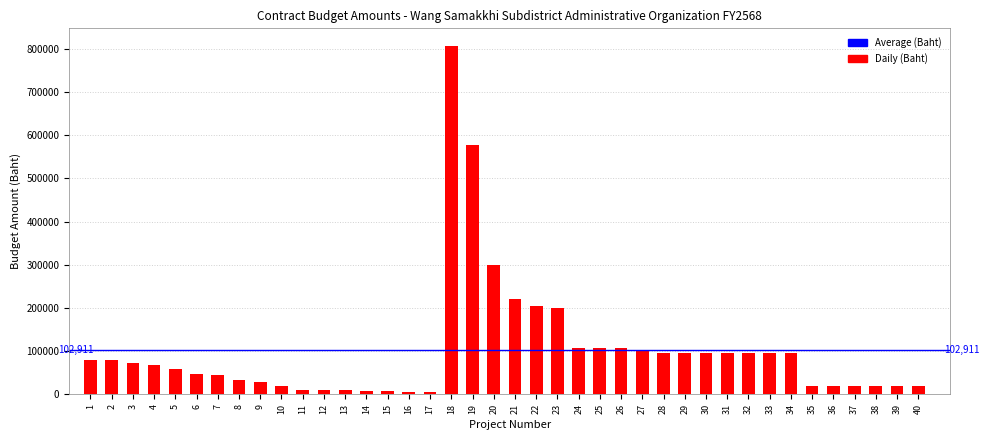

What is the sum of all values?

4116440